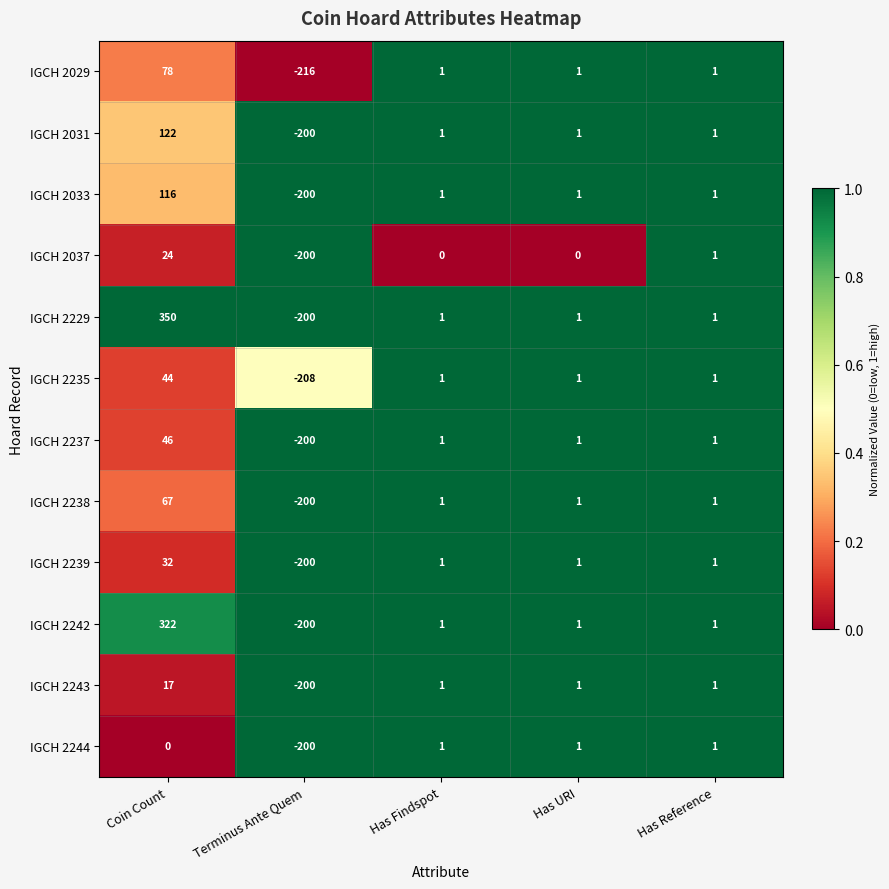

What is the total value across all series at Has URI?

11